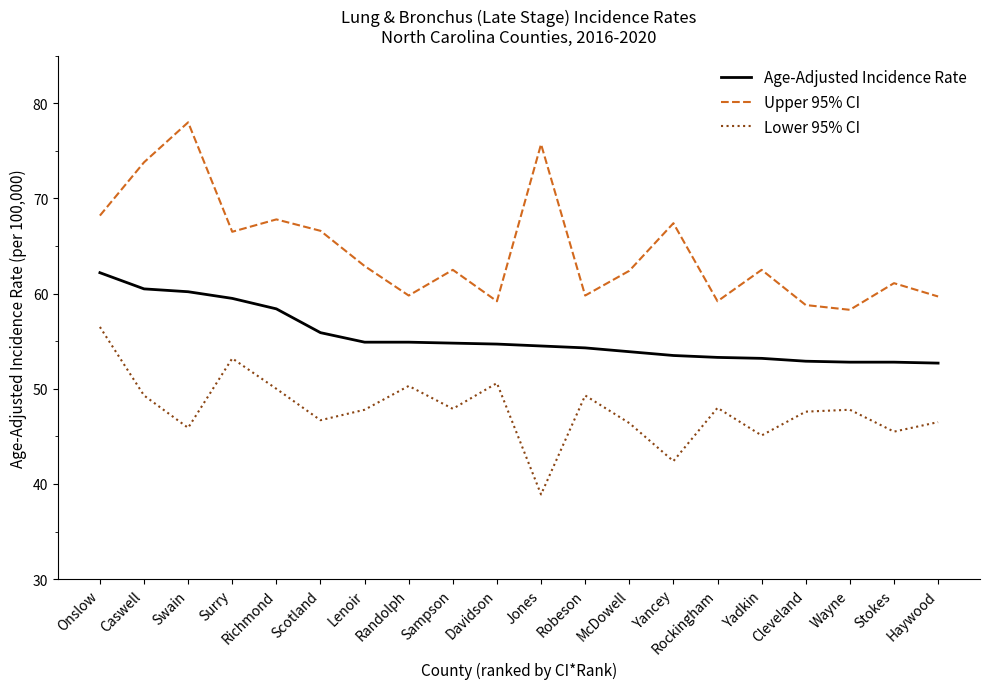

What is the sum of the Age-Adjusted Incidence Rate values at Sampson and Haywood?

107.5